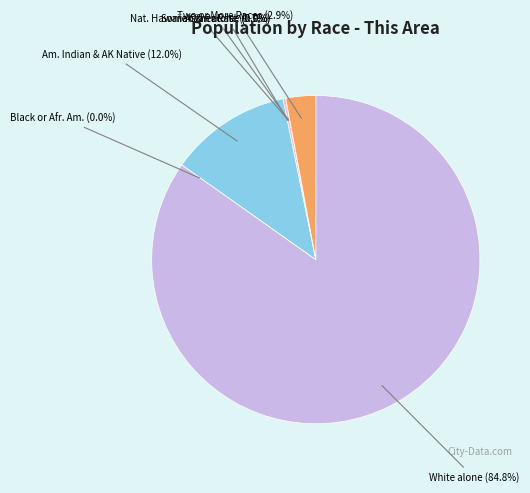

Which slice is the smallest?

Black or African American alone